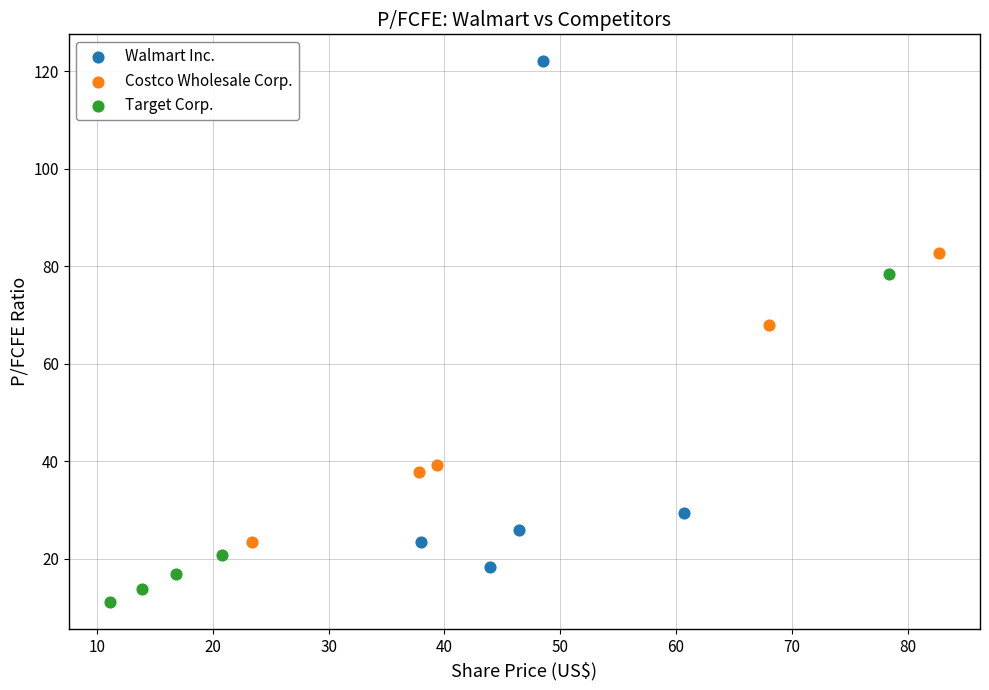

Which series reaches the maximum Y coordinate?

Walmart Inc.